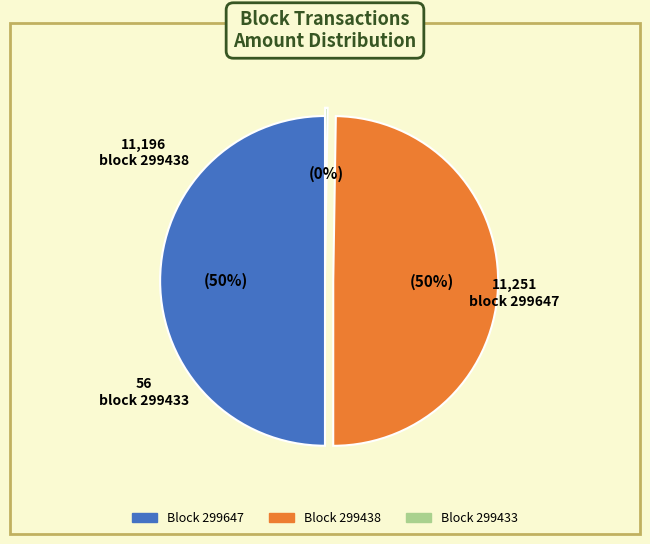

To the nearest percent, what is the difference between the largest and smallest slice percentages?

50%